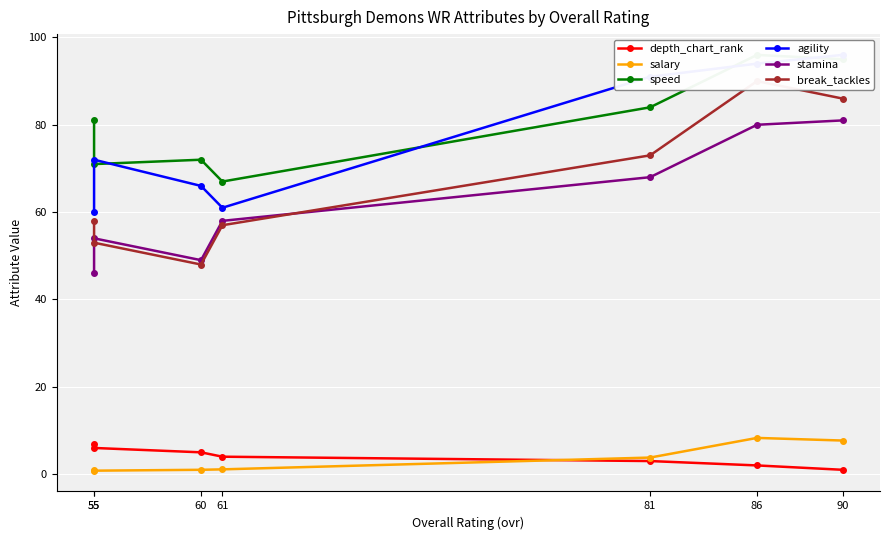

Which series has the largest total across all categories?

speed